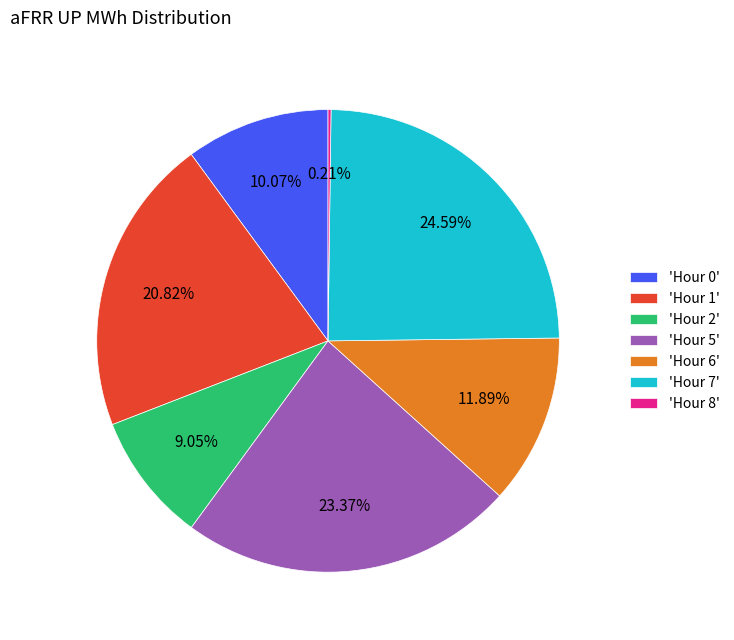

Is the sum of 'Hour 0' and 'Hour 1' greater than half?

No